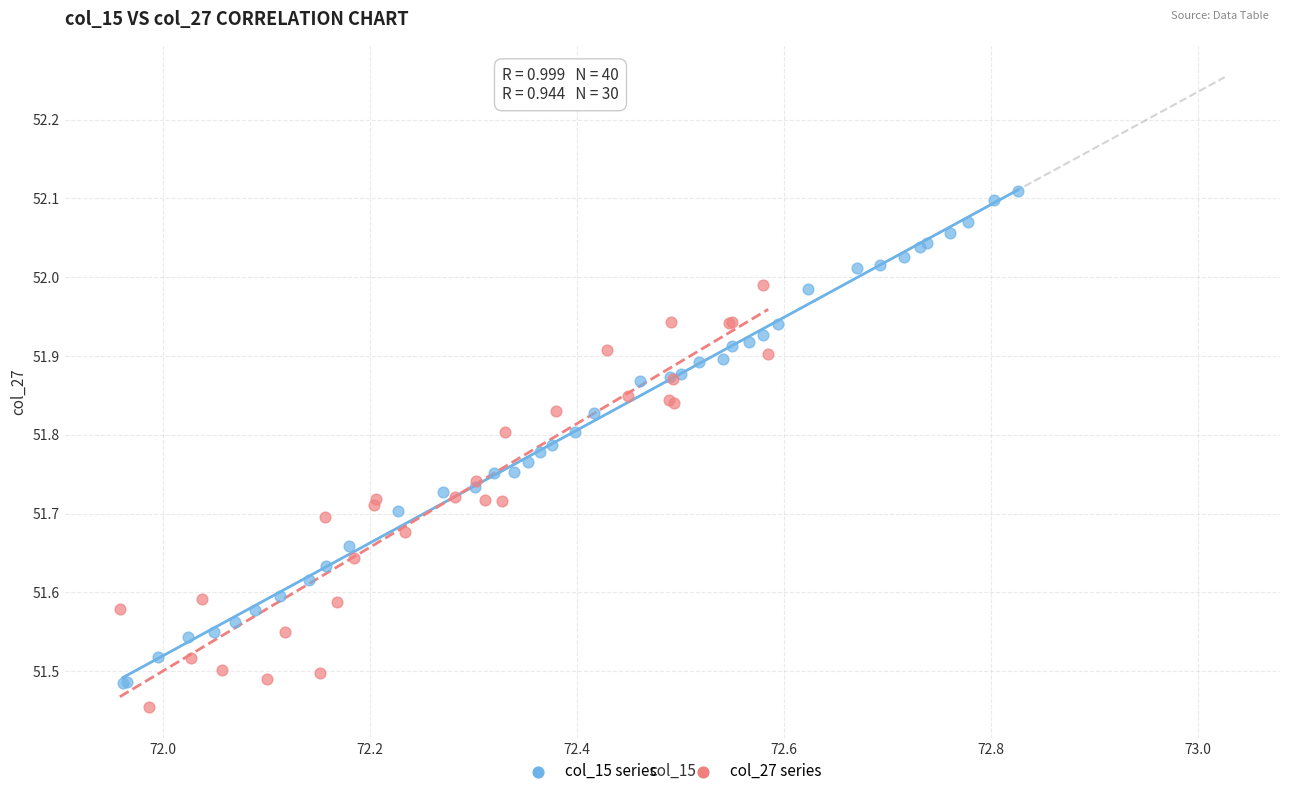

Which series has the widest spread of Y values?

col_15 series